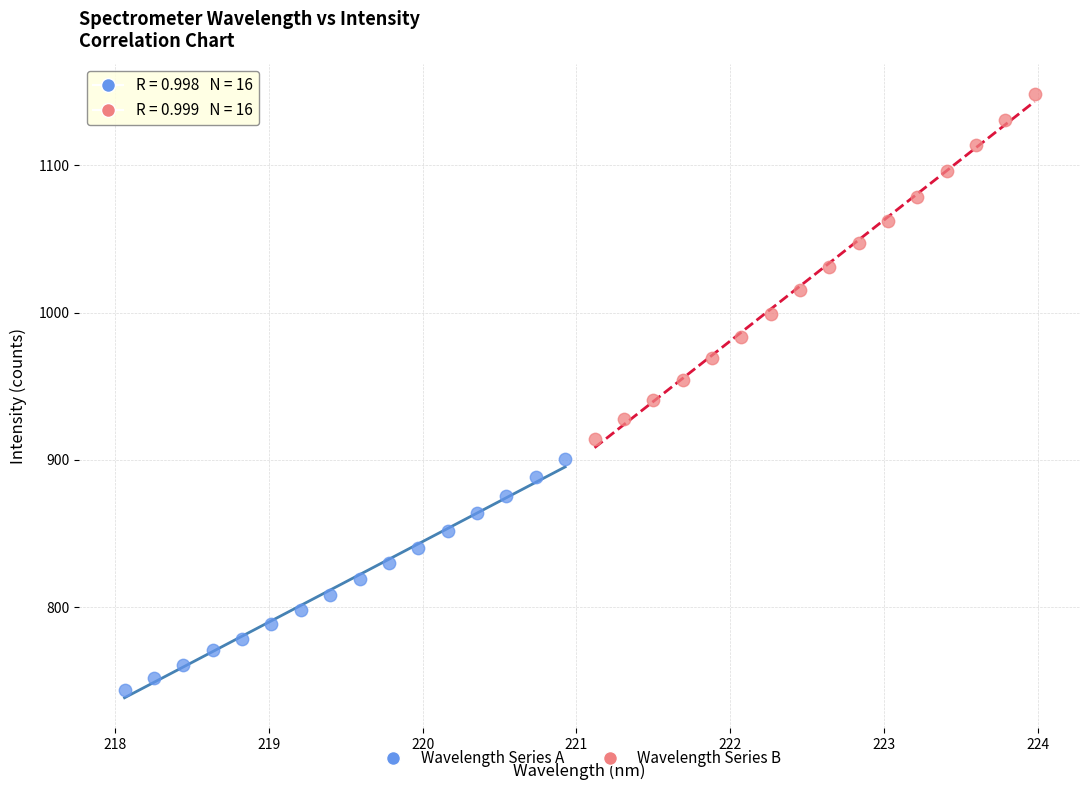

Which series contains the lowest Y value?

Wavelength Series A